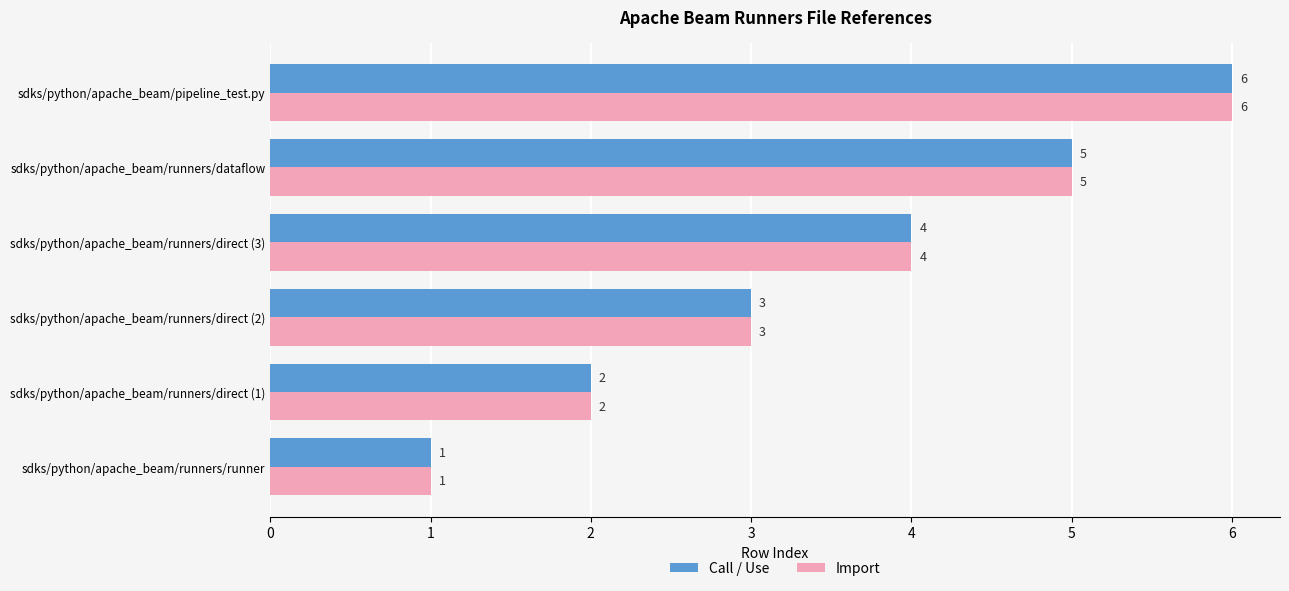

How many categories are shown in the chart?

6